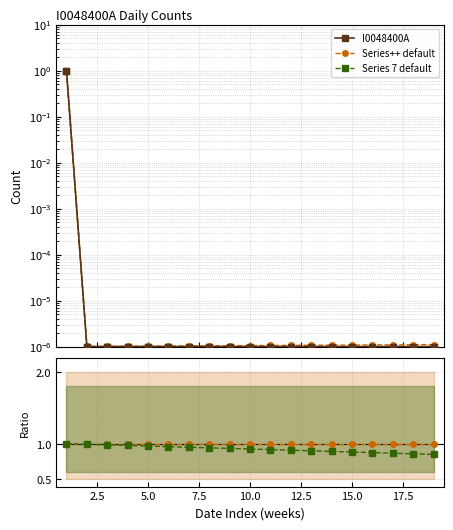

What are all the series names shown in the legend?

I0048400A, Series++ default, Series 7 default